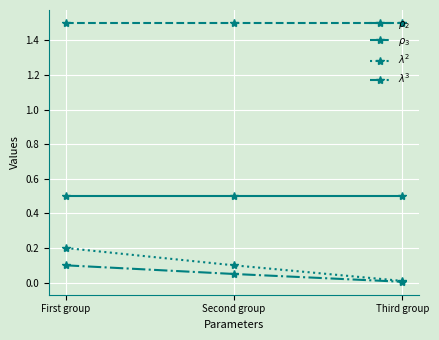

What is the label of the 1st point from the right?

Third group